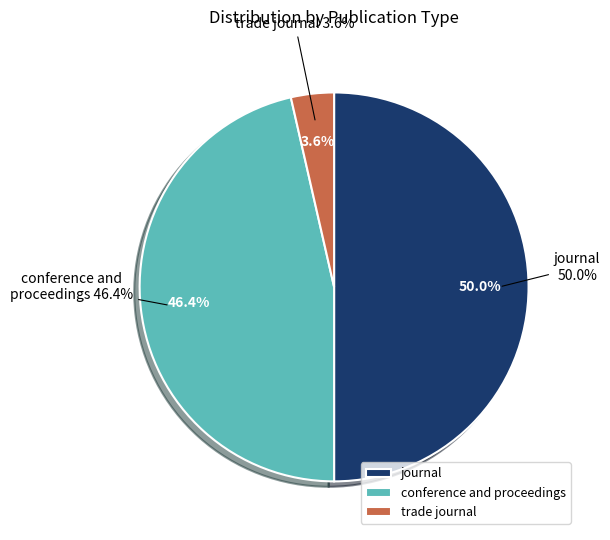

Is trade journal the majority of the pie?

No